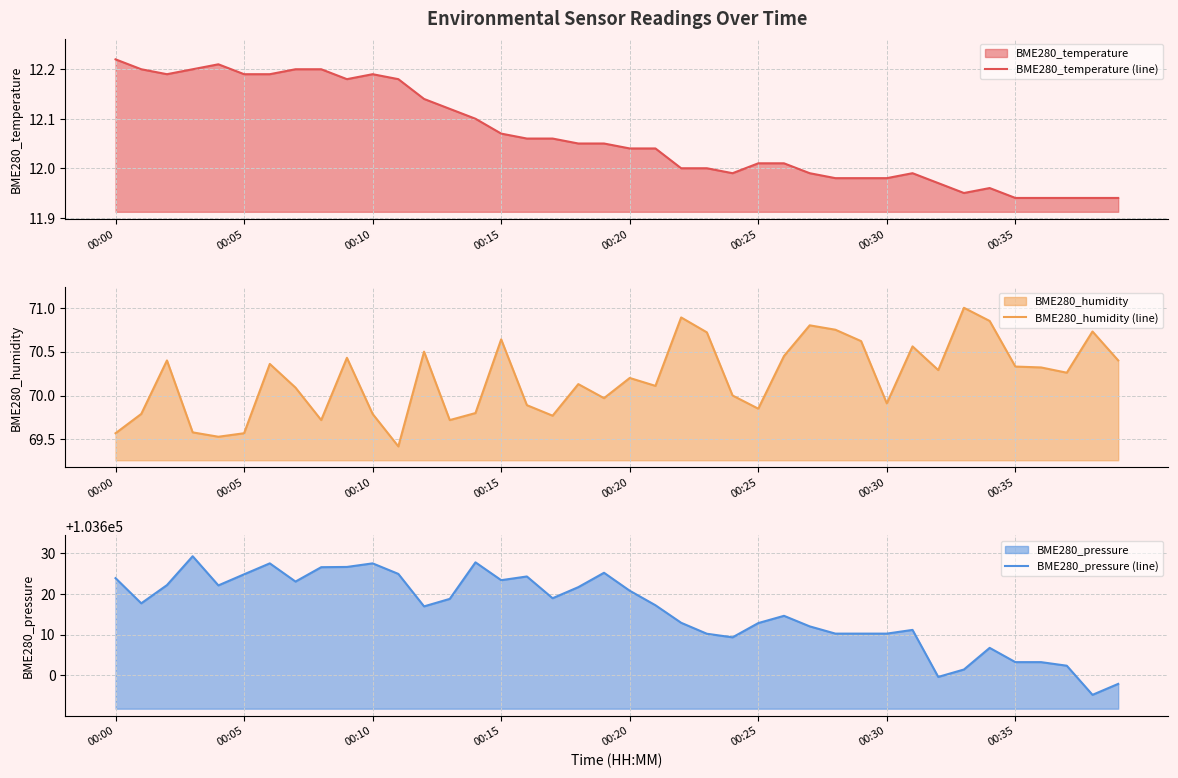

What are all the series names shown in the legend?

BME280_temperature (line), BME280_humidity (line), BME280_pressure (line)